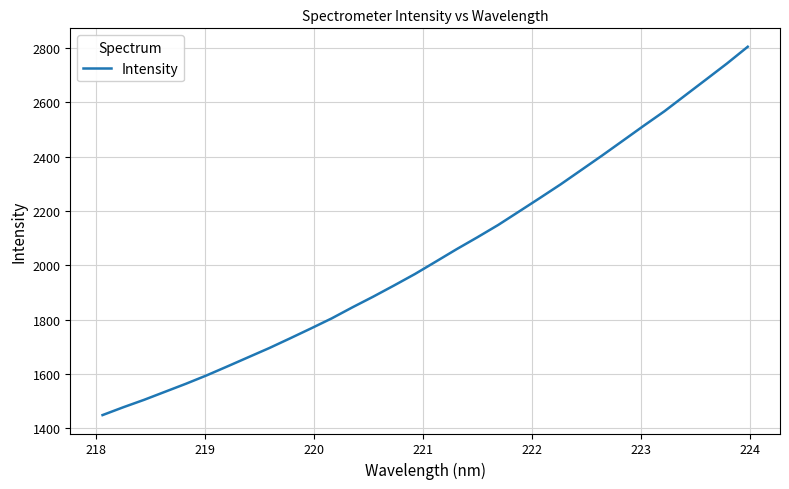

What is the minimum value shown in the chart?

1448.0